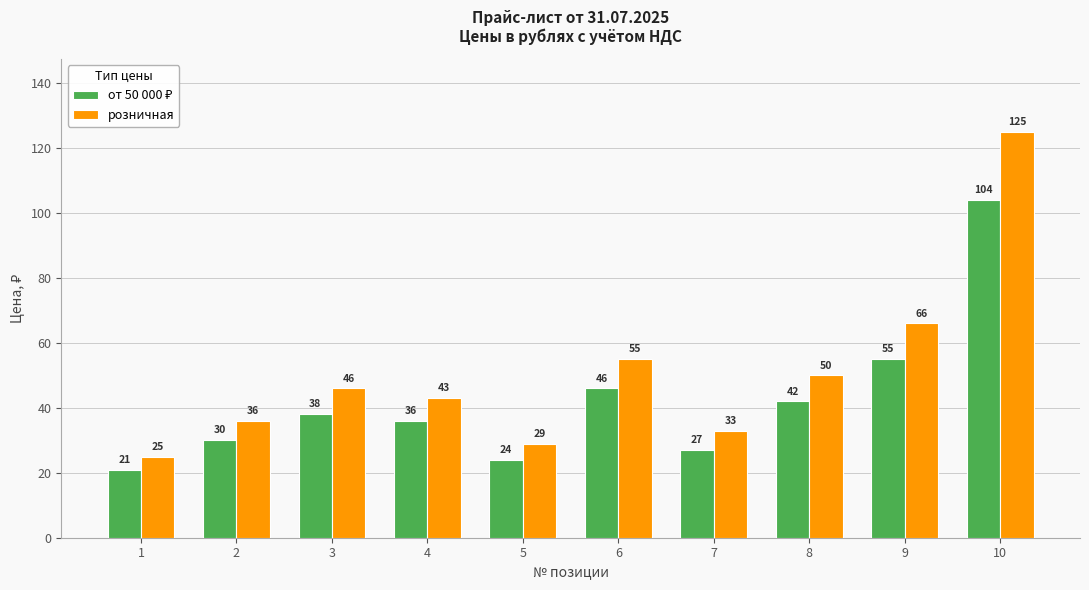

At which category is the sum across all series the highest?

10